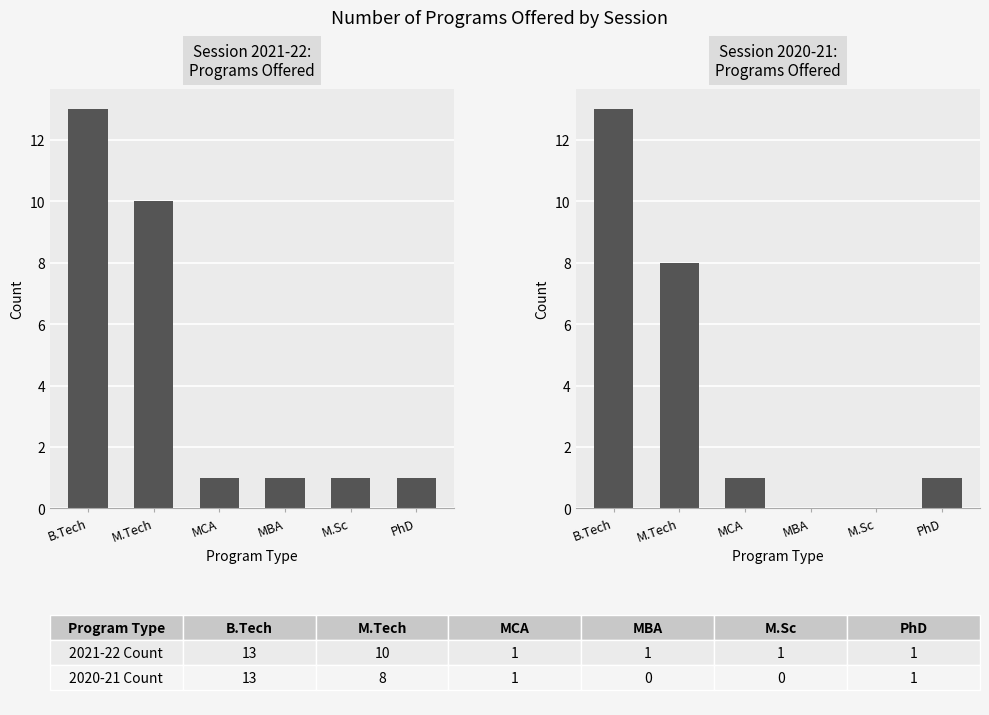

How many distinct data groups are displayed?

2